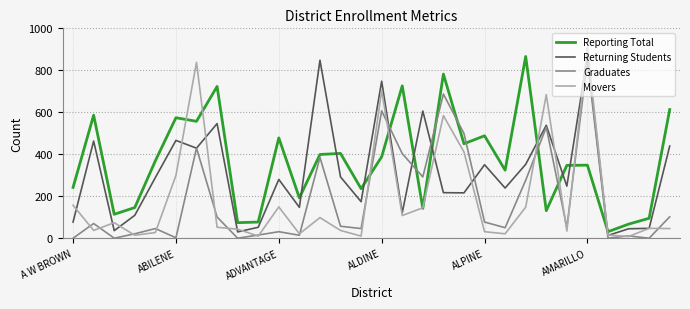

Which series has the largest total across all categories?

Reporting Total